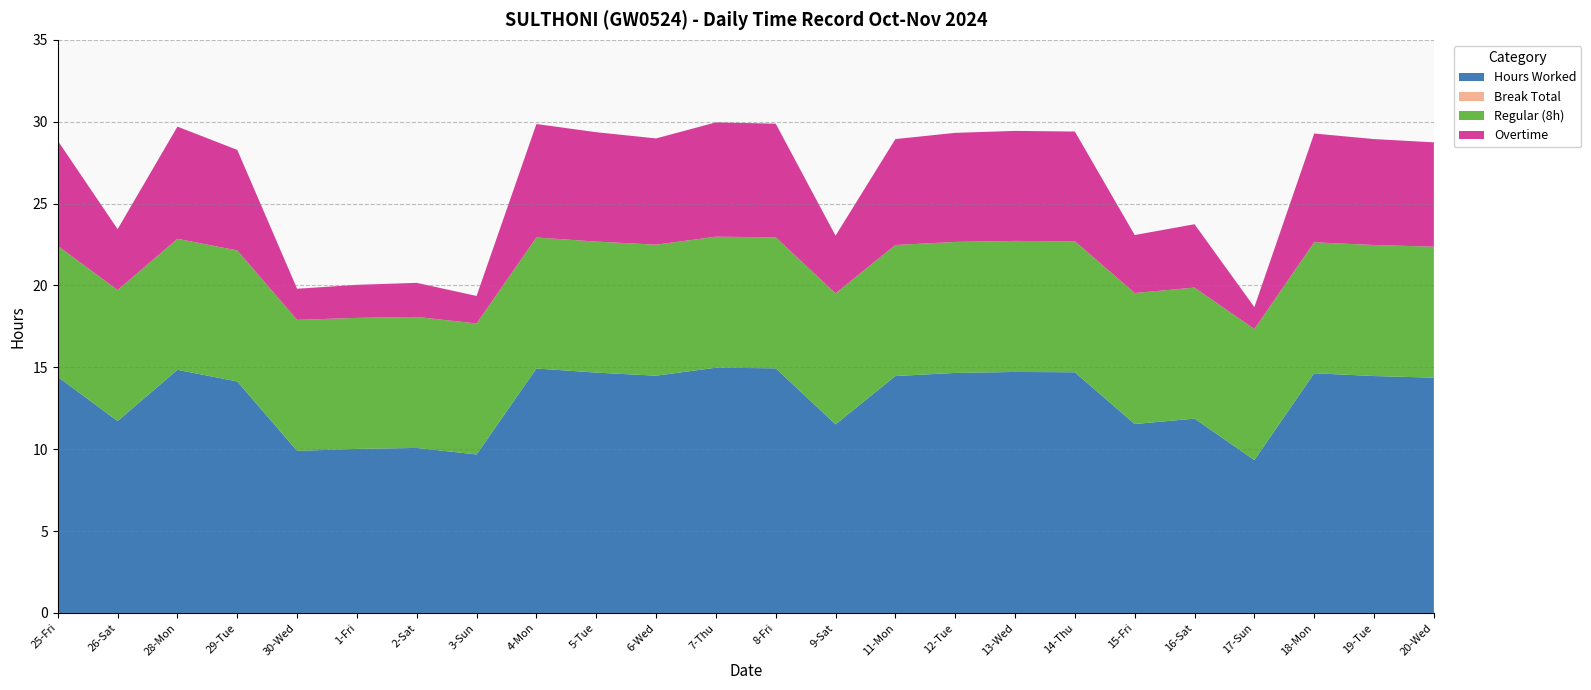

Reading left to right, what are all the values shown in this chart?

Hours Worked: 14.4	11.7	14.8	14.1	9.9	10.0	10.1	9.7	14.9	14.7	14.5	15.0	14.9	11.5	14.5	14.7	14.7	14.7	11.5	11.9	9.3	14.6	14.5	14.4
Break Total: 0.0	0.0	0.0	0.0	0.0	0.0	0.0	0.0	0.0	0.0	0.0	0.0	0.0	0.0	0.0	0.0	0.0	0.0	0.0	0.0	0.0	0.0	0.0	0.0
Regular (8h): 8.0	8.0	8.0	8.0	8.0	8.0	8.0	8.0	8.0	8.0	8.0	8.0	8.0	8.0	8.0	8.0	8.0	8.0	8.0	8.0	8.0	8.0	8.0	8.0
Overtime: 6.4	3.7	6.8	6.1	1.9	2.0	2.1	1.7	6.9	6.7	6.5	7.0	6.9	3.5	6.5	6.7	6.7	6.7	3.5	3.9	1.3	6.6	6.5	6.4